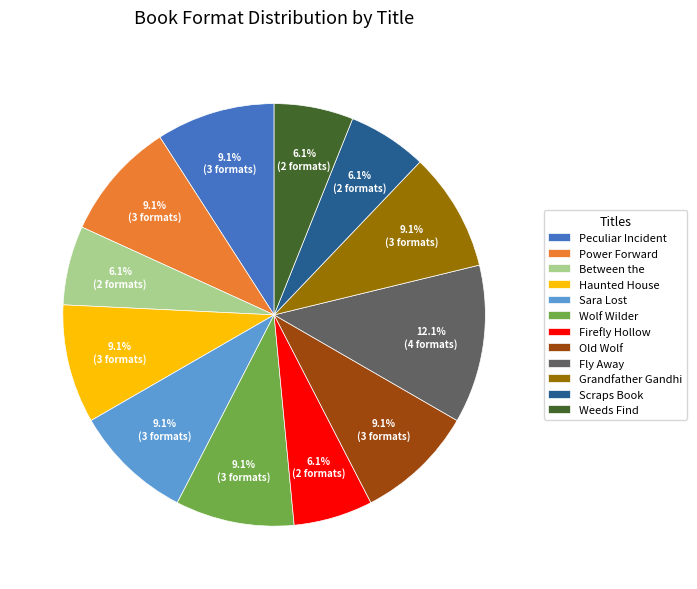

How many slices are in this pie chart?

12